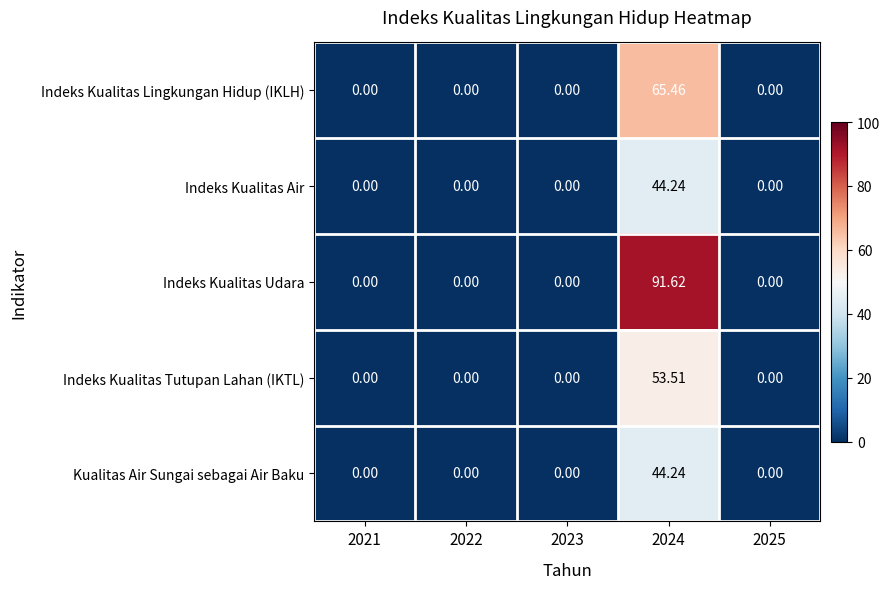

Which series has the largest total across all categories?

Indeks Kualitas Udara